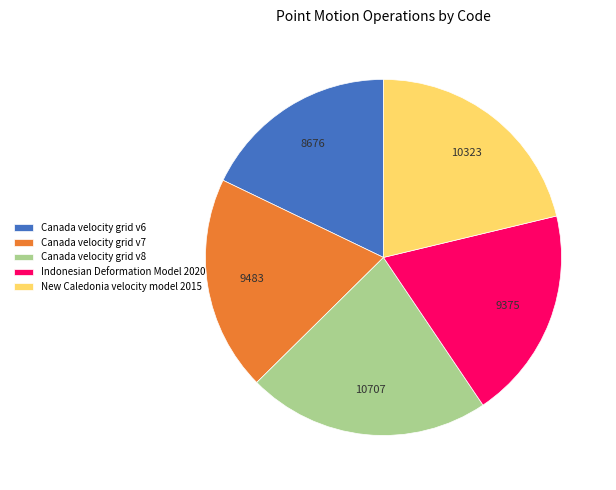

Combined, do Canada velocity grid v8 and Canada velocity grid v7 account for over 50%?

No